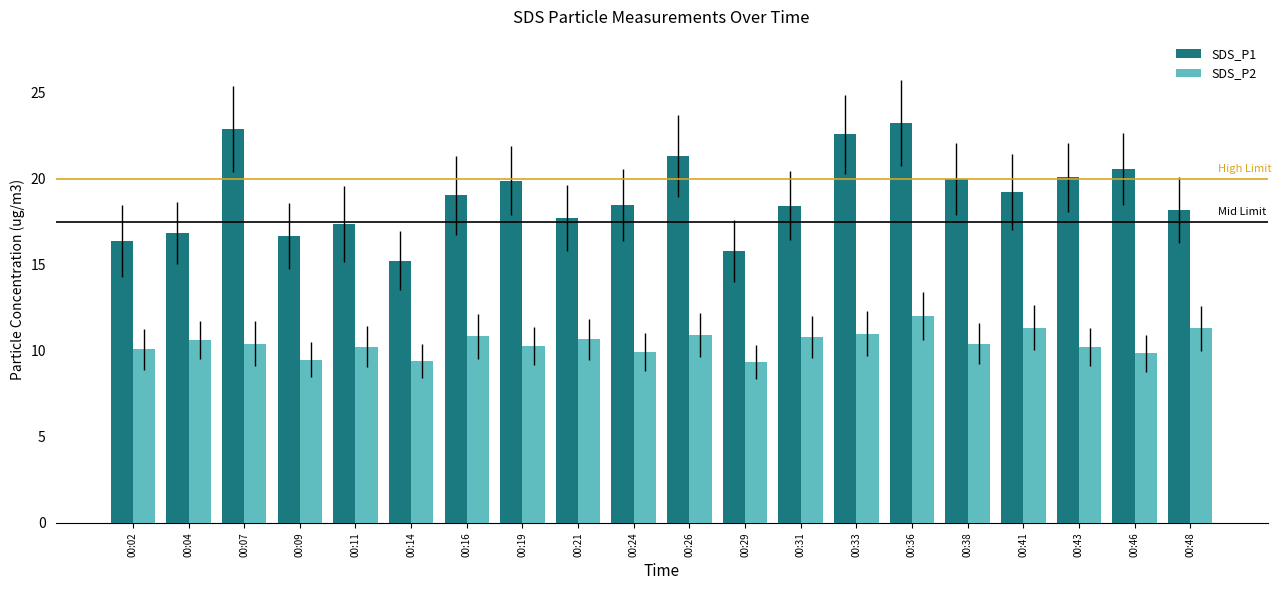

At which category is the sum across all series the highest?

00:36